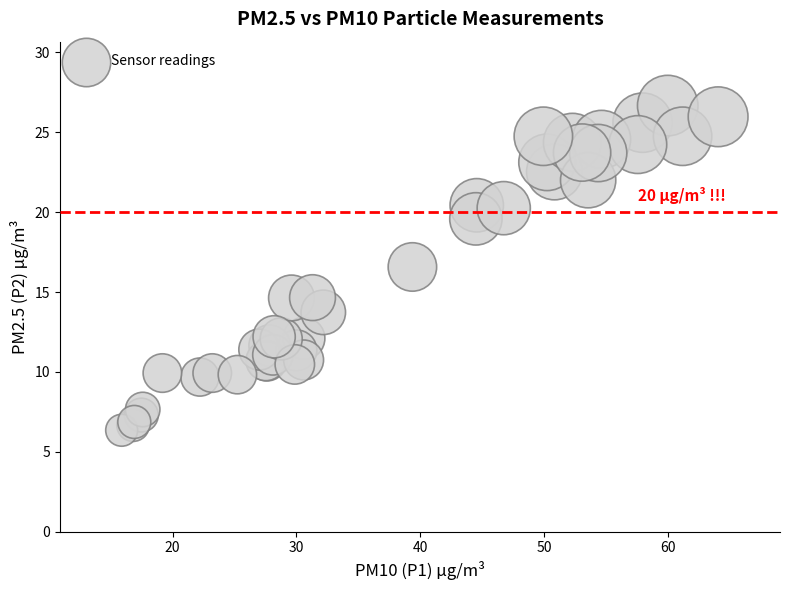

What Y value in the scatter plot is closest to 16?

16.6